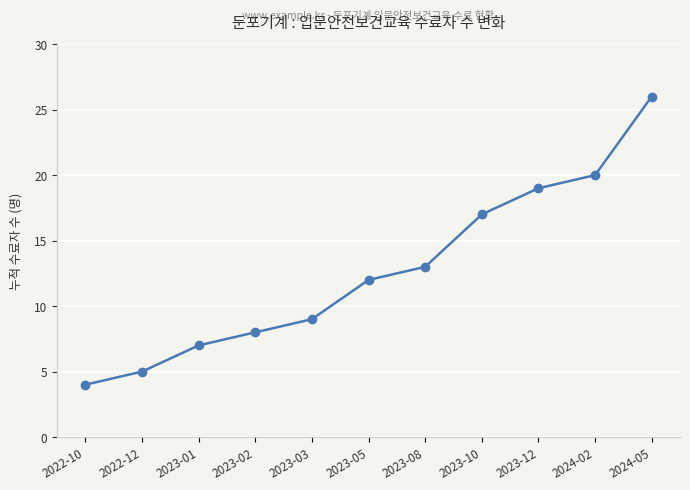

What is the greatest value displayed?

26